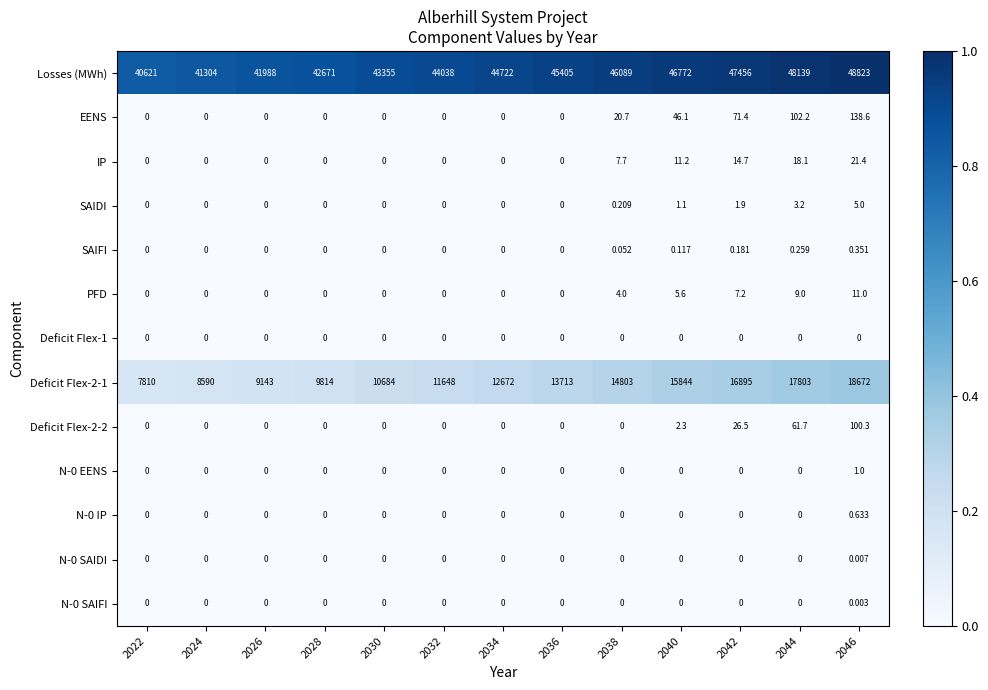

Which series has the largest total across all categories?

Losses (MWh)